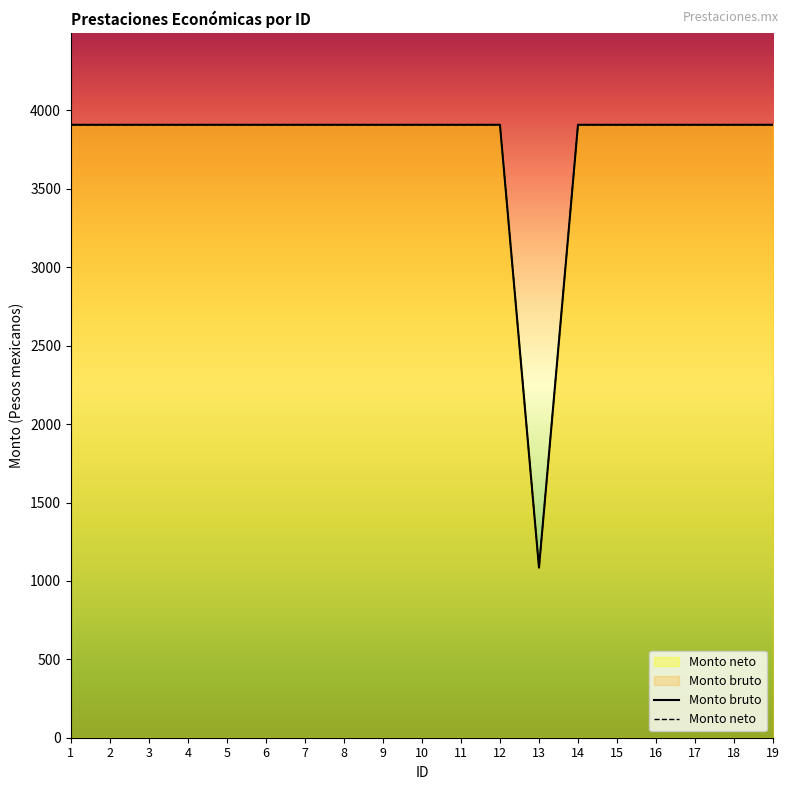

True or false: Monto neto has more than 0 points higher than both neighbors.

False